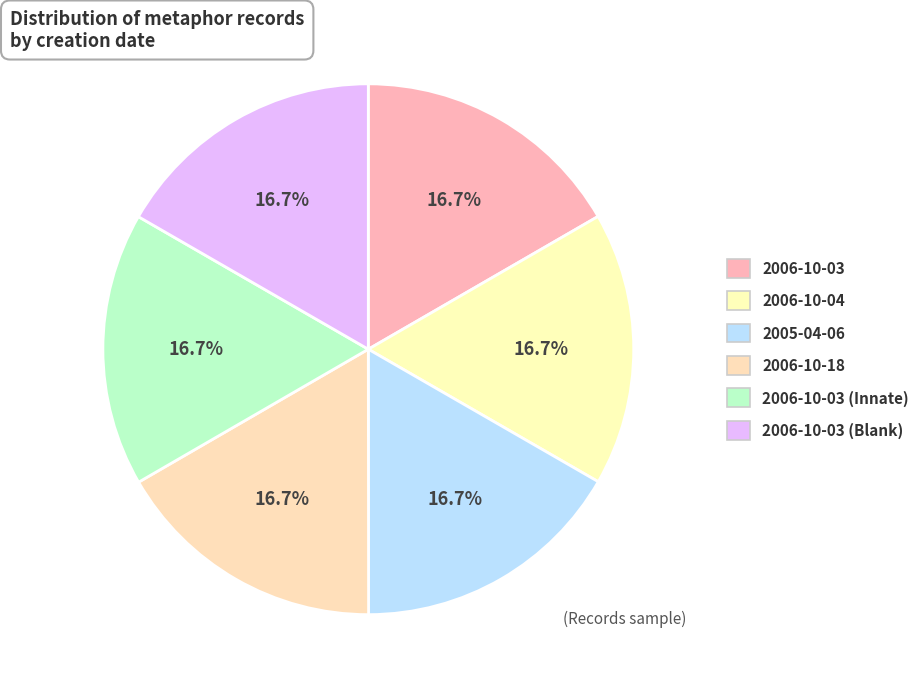

Count the number of slices in the pie.

6